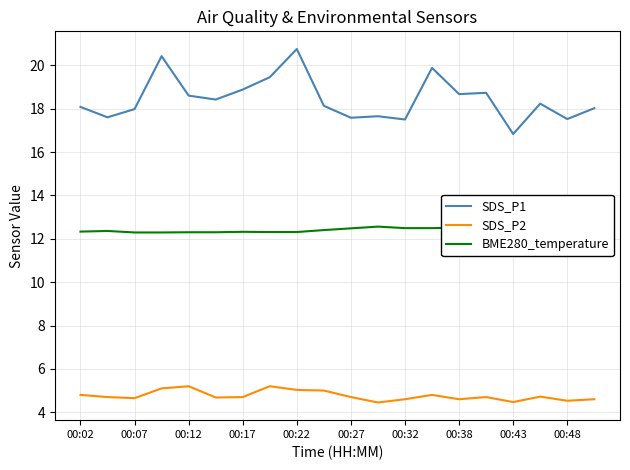

Does the chart display data point markers on the line(s)?

No